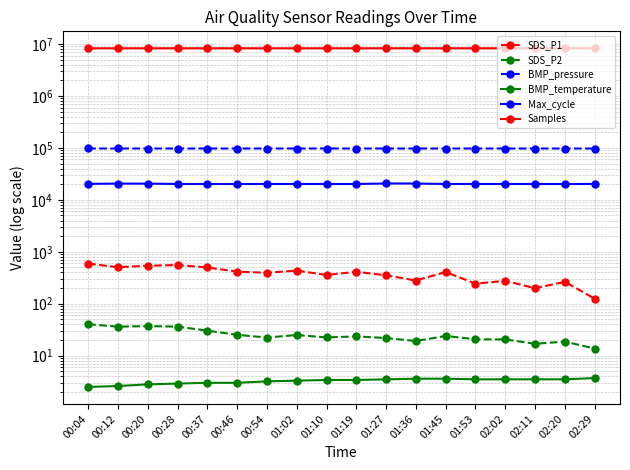

What is the value of the BMP_temperature point at the 6th from the left?

3.0